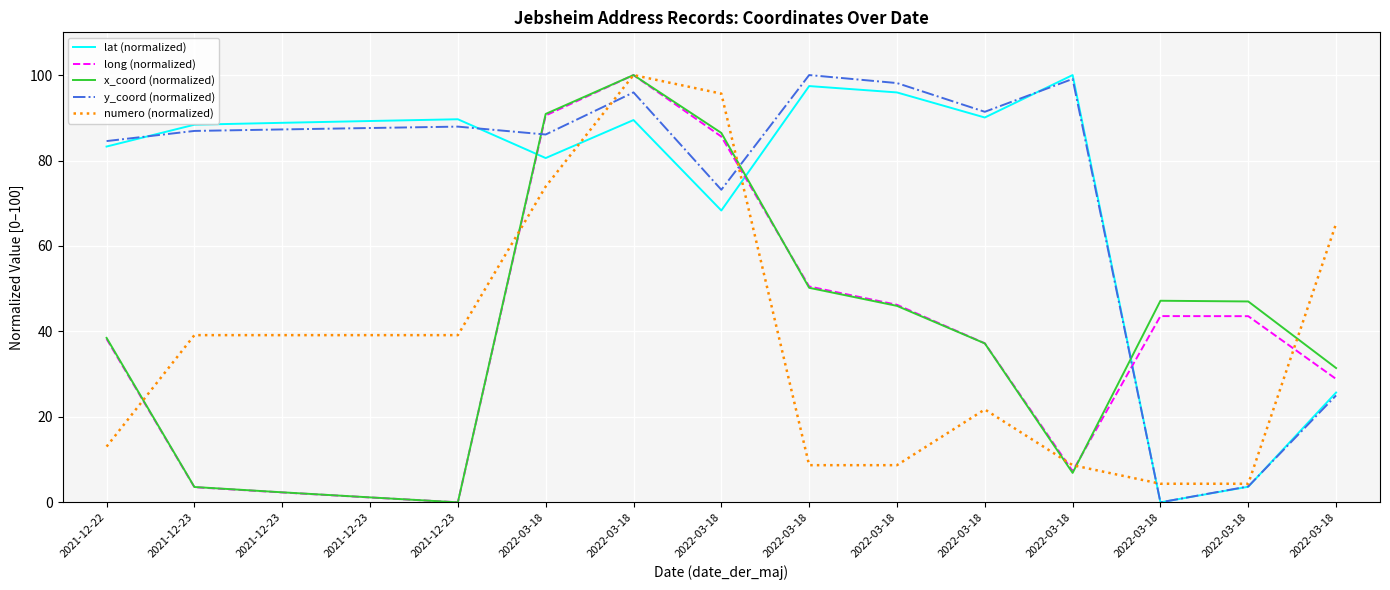

How many positive values does the long (normalized) series have?

14